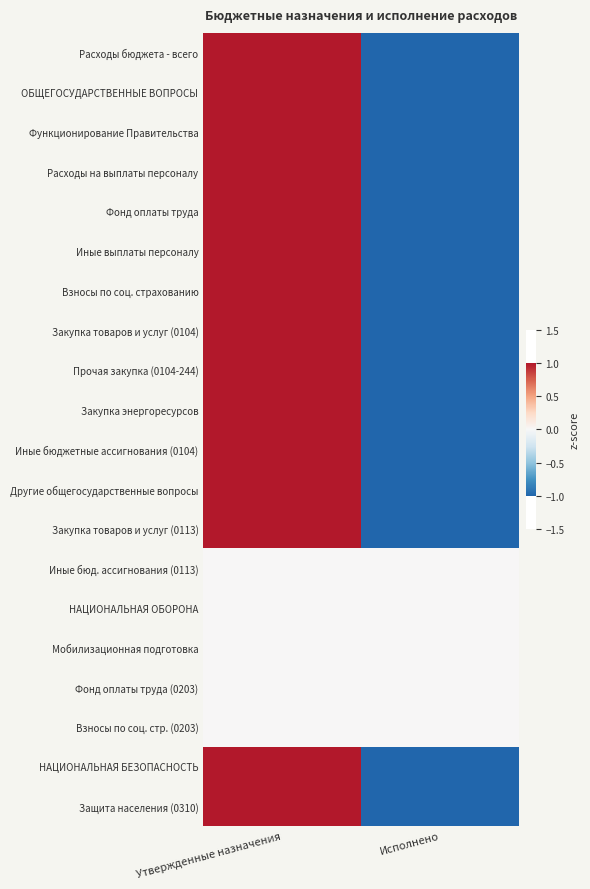

Reading left to right, transcribe all the data shown in this chart.

Расходы бюджета - всего: Утвержденные назначения=1.0	Исполнено=-1.0
ОБЩЕГОСУДАРСТВЕННЫЕ ВОПРОСЫ: Утвержденные назначения=1.0	Исполнено=-1.0
Функционирование Правительства: Утвержденные назначения=1.0	Исполнено=-1.0
Расходы на выплаты персоналу: Утвержденные назначения=1.0	Исполнено=-1.0
Фонд оплаты труда: Утвержденные назначения=1.0	Исполнено=-1.0
Иные выплаты персоналу: Утвержденные назначения=1.0	Исполнено=-1.0
Взносы по соц. страхованию: Утвержденные назначения=1.0	Исполнено=-1.0
Закупка товаров и услуг (0104): Утвержденные назначения=1.0	Исполнено=-1.0
Прочая закупка (0104-244): Утвержденные назначения=1.0	Исполнено=-1.0
Закупка энергоресурсов: Утвержденные назначения=1.0	Исполнено=-1.0
Иные бюджетные ассигнования (0104): Утвержденные назначения=1.0	Исполнено=-1.0
Другие общегосударственные вопросы: Утвержденные назначения=1.0	Исполнено=-1.0
Закупка товаров и услуг (0113): Утвержденные назначения=1.0	Исполнено=-1.0
Иные бюд. ассигнования (0113): Утвержденные назначения=0.0	Исполнено=0.0
НАЦИОНАЛЬНАЯ ОБОРОНА: Утвержденные назначения=0.0	Исполнено=0.0
Мобилизационная подготовка: Утвержденные назначения=0.0	Исполнено=0.0
Фонд оплаты труда (0203): Утвержденные назначения=0.0	Исполнено=0.0
Взносы по соц. стр. (0203): Утвержденные назначения=0.0	Исполнено=0.0
НАЦИОНАЛЬНАЯ БЕЗОПАСНОСТЬ: Утвержденные назначения=1.0	Исполнено=-1.0
Защита населения (0310): Утвержденные назначения=1.0	Исполнено=-1.0